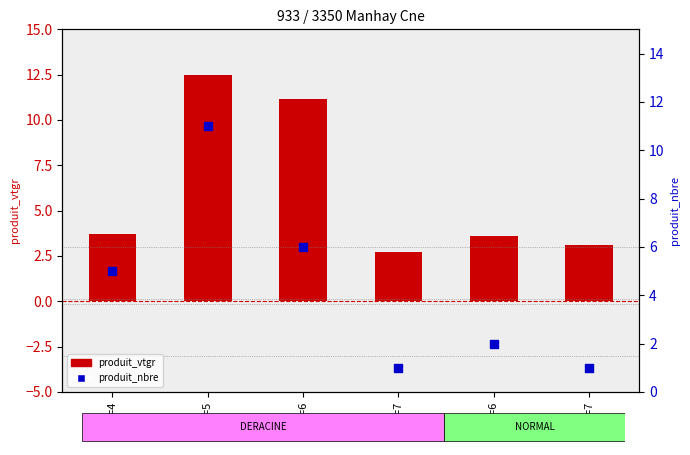

Which series has the largest total across all categories?

produit_vtgr